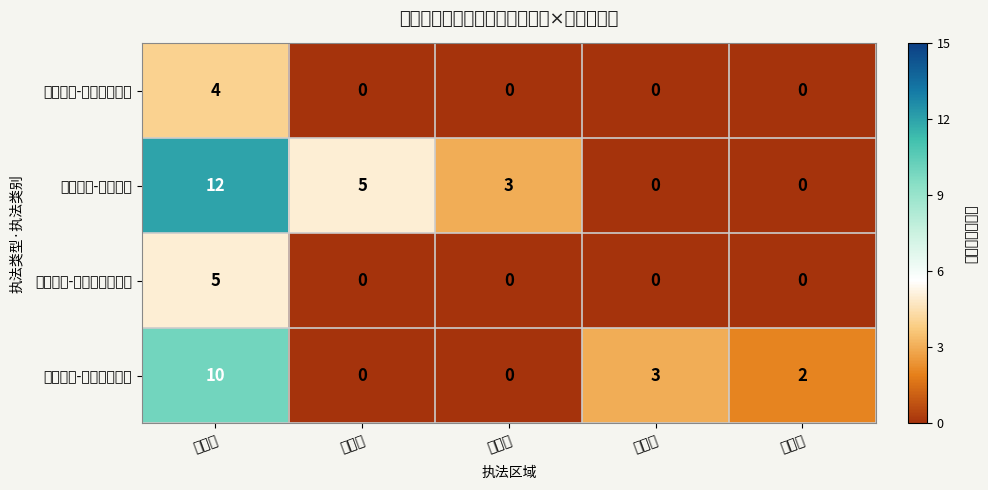

At how many categories does at least one series exceed 0?

5